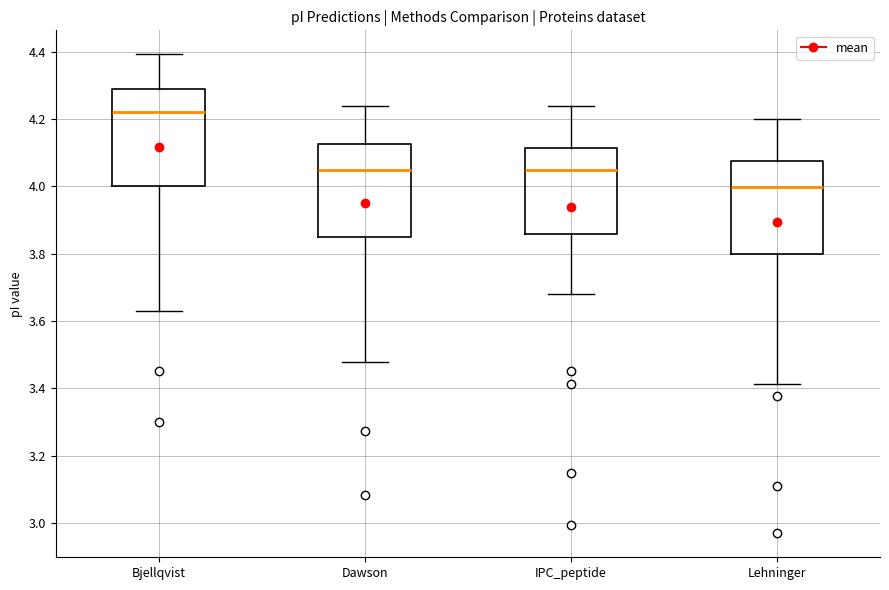

Which box's median line is the lowest?

Lehninger